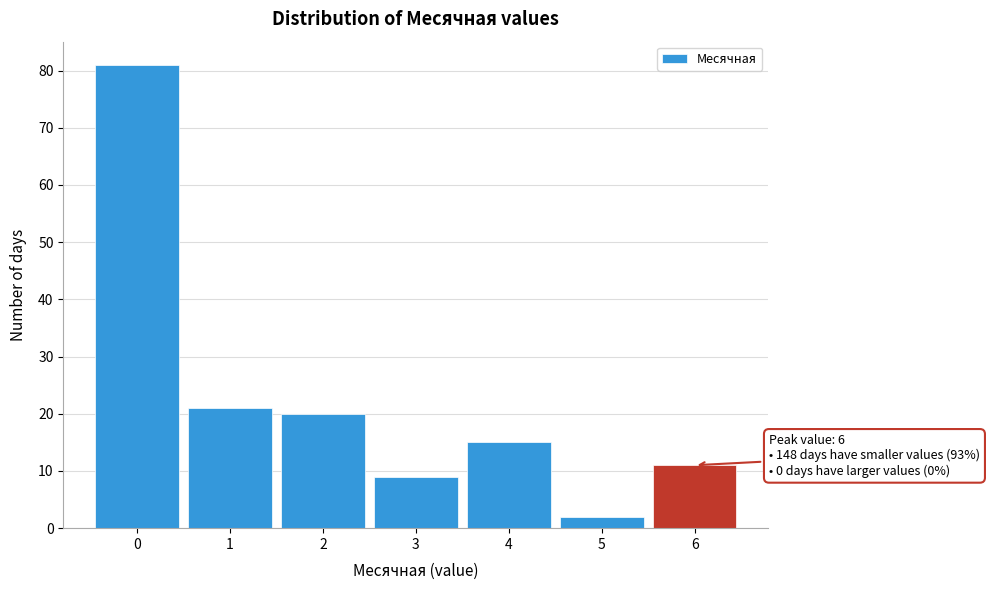

Over which range of the x-axis is the bar tallest?

-0.5 to 0.5